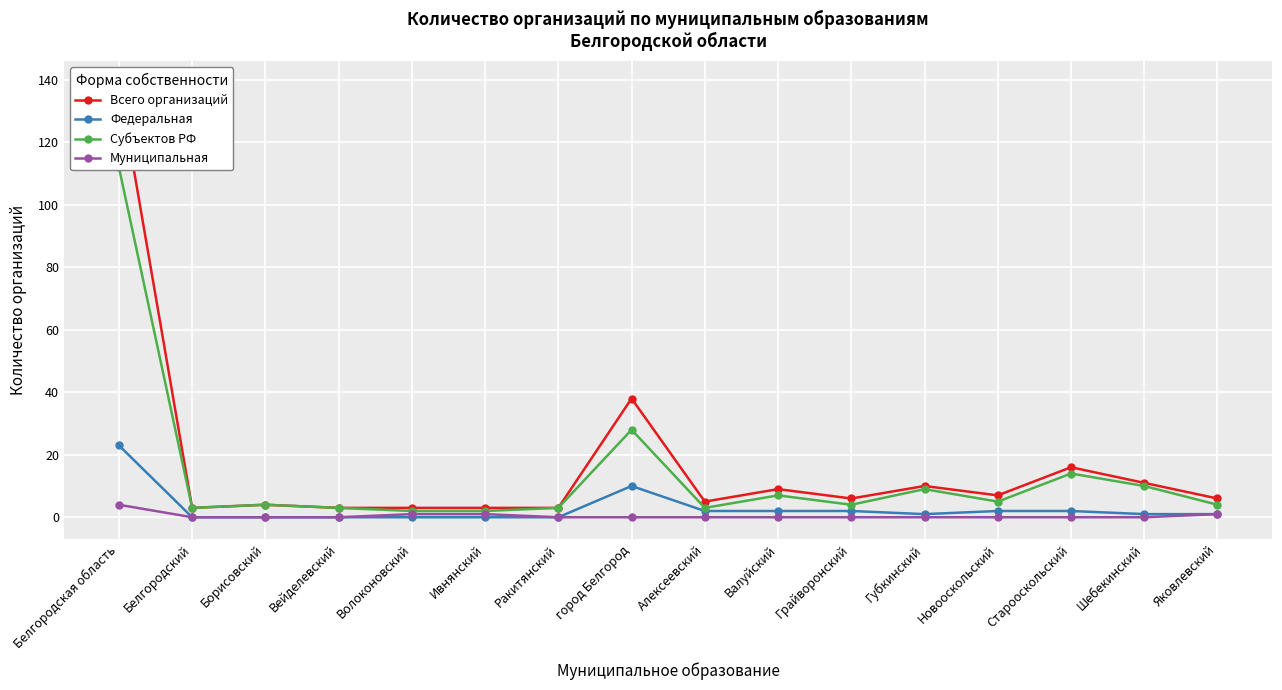

Is the value of Федеральная at Яковлевский greater than the value of Муниципальная at Ракитянский?

Yes